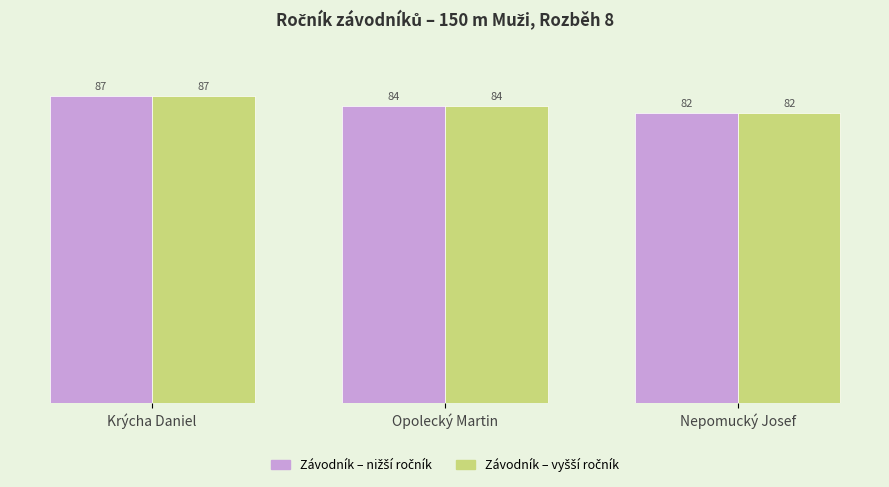

What is the greatest value displayed?

87